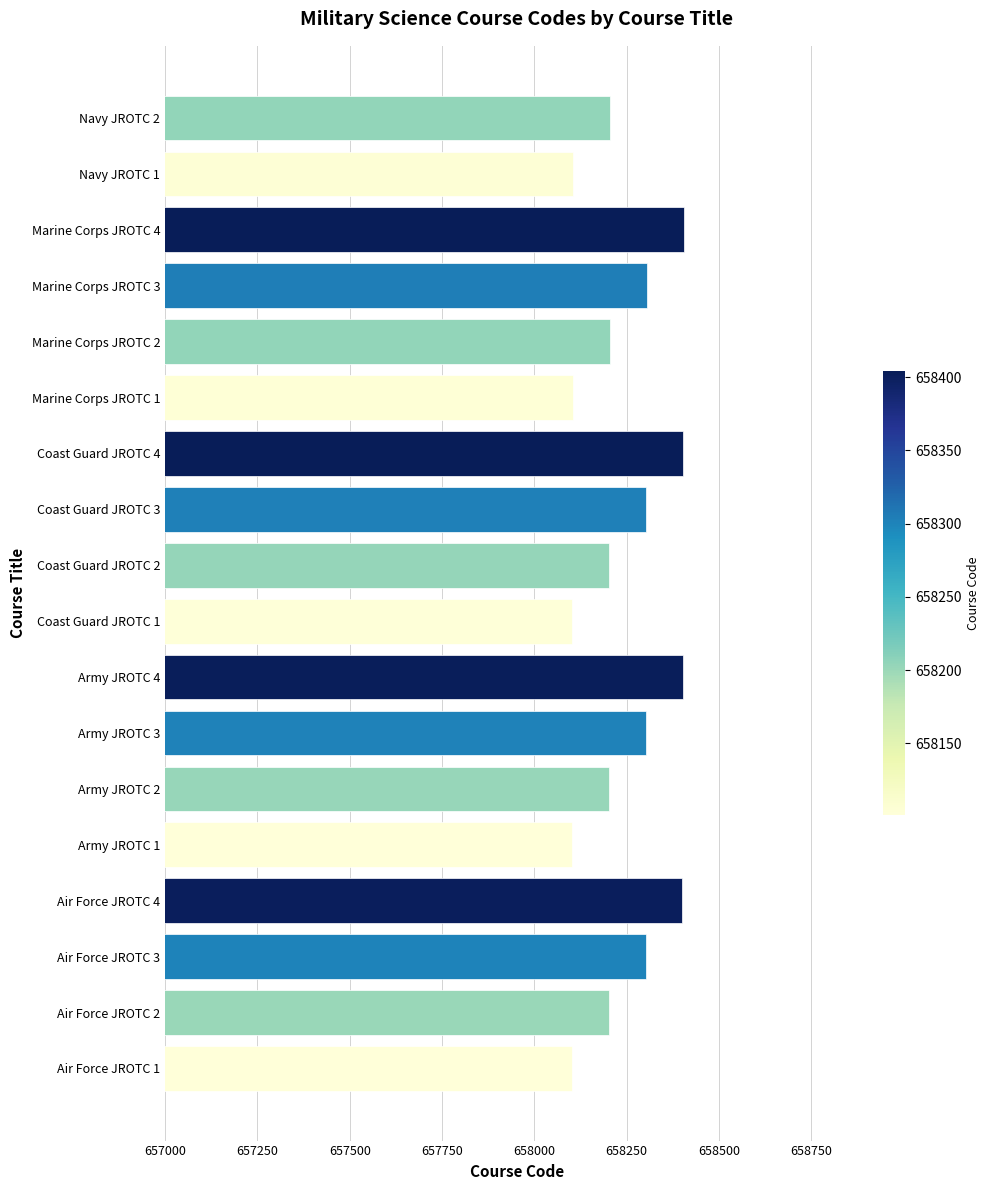

The value at Navy JROTC 2 is 658205. True or false?

True